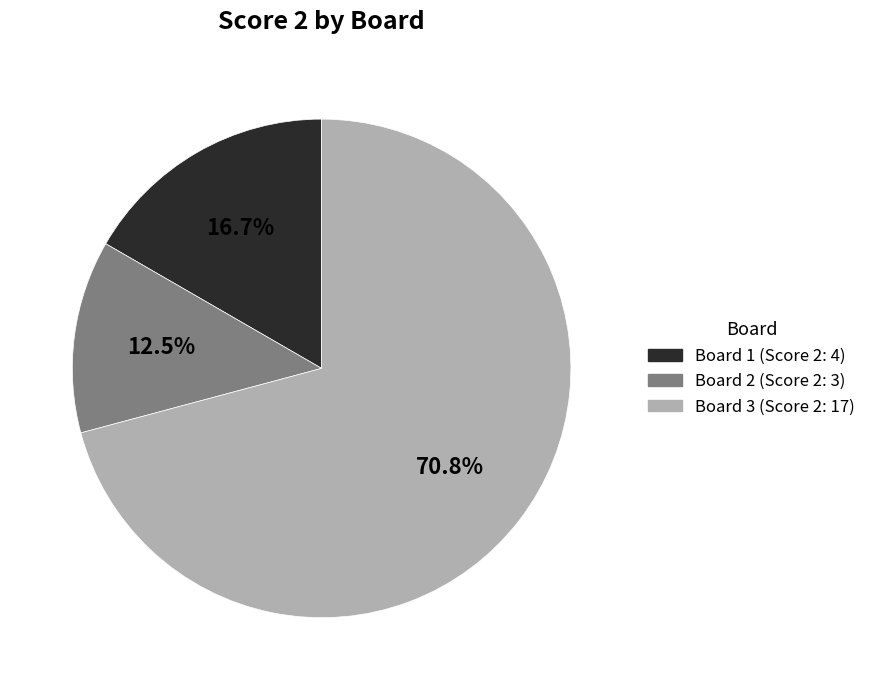

Does any single category account for the majority?

Yes